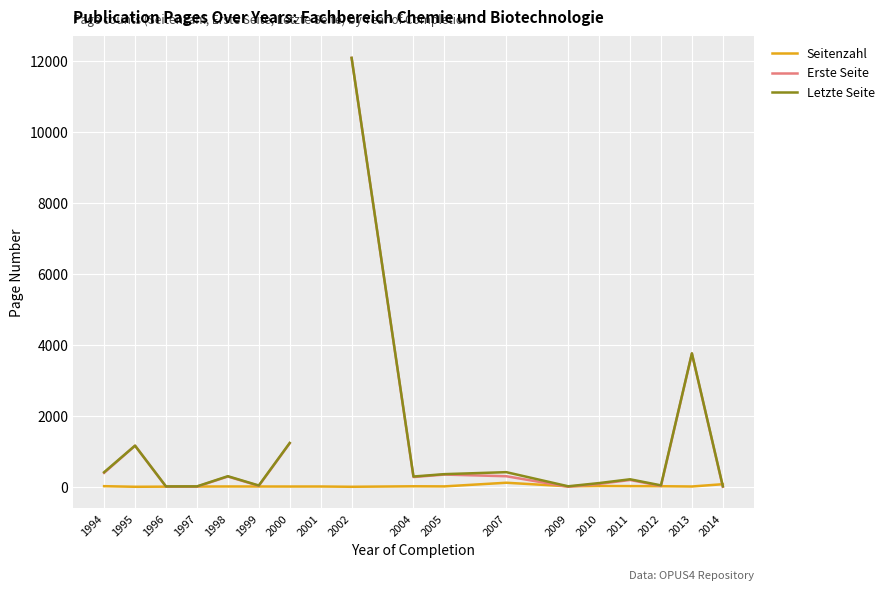

At which label does Seitenzahl reach its minimum?

1995